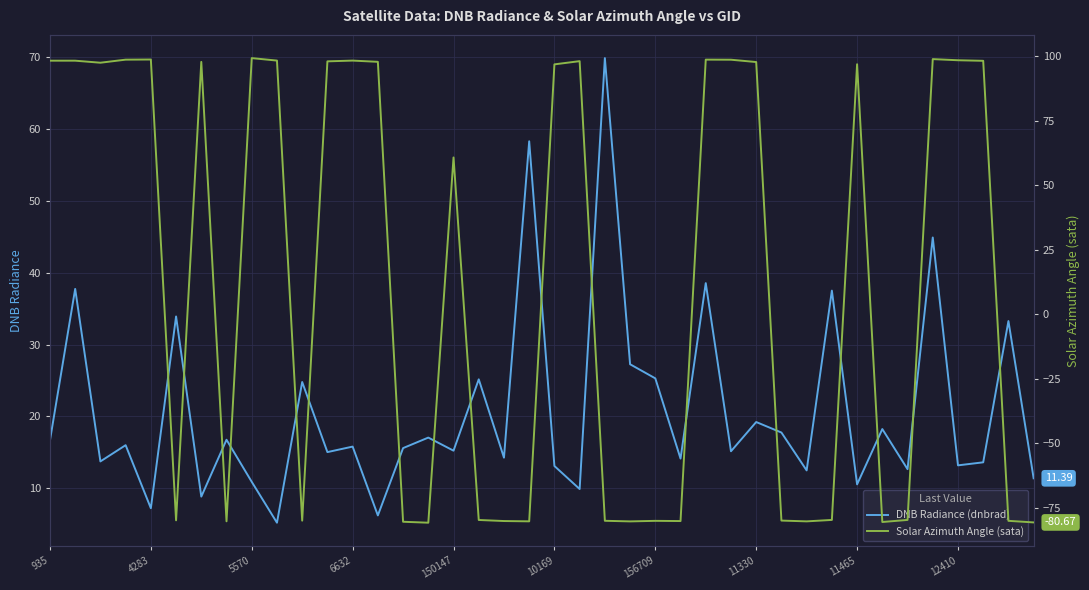

Between 30 and 36, which is larger?

36